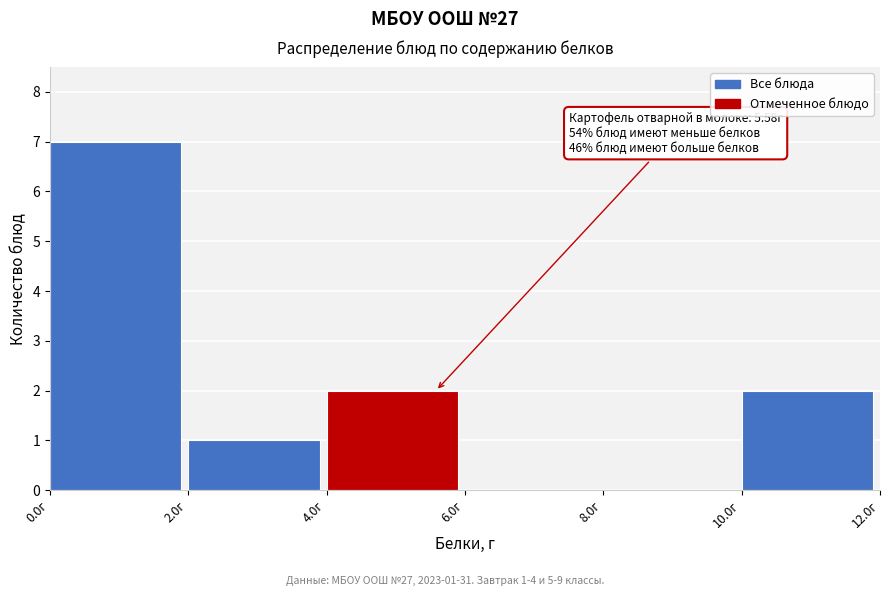

Which range on the x-axis has the tallest bar?

0 to 2